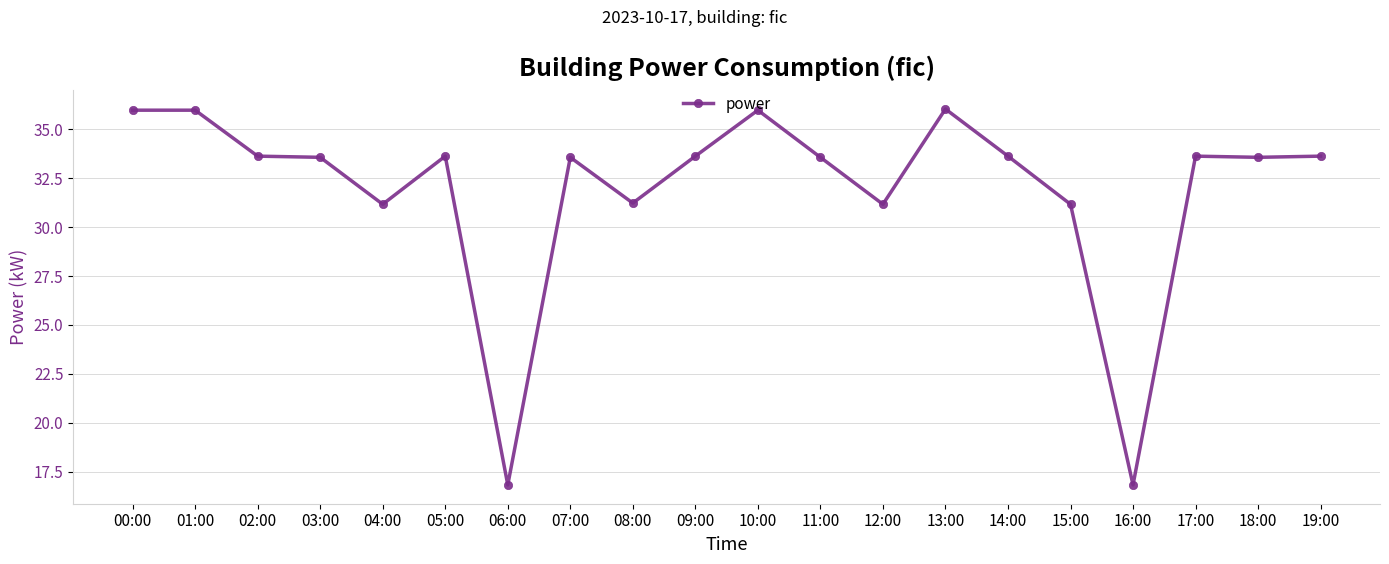

Reading right to left, what are all the values shown in this chart?

19:00=33.6	18:00=33.6	17:00=33.6	16:00=16.8	15:00=31.2	14:00=33.6	13:00=36.0	12:00=31.2	11:00=33.6	10:00=36.0	09:00=33.6	08:00=31.2	07:00=33.6	06:00=16.8	05:00=33.6	04:00=31.2	03:00=33.6	02:00=33.6	01:00=36.0	00:00=36.0